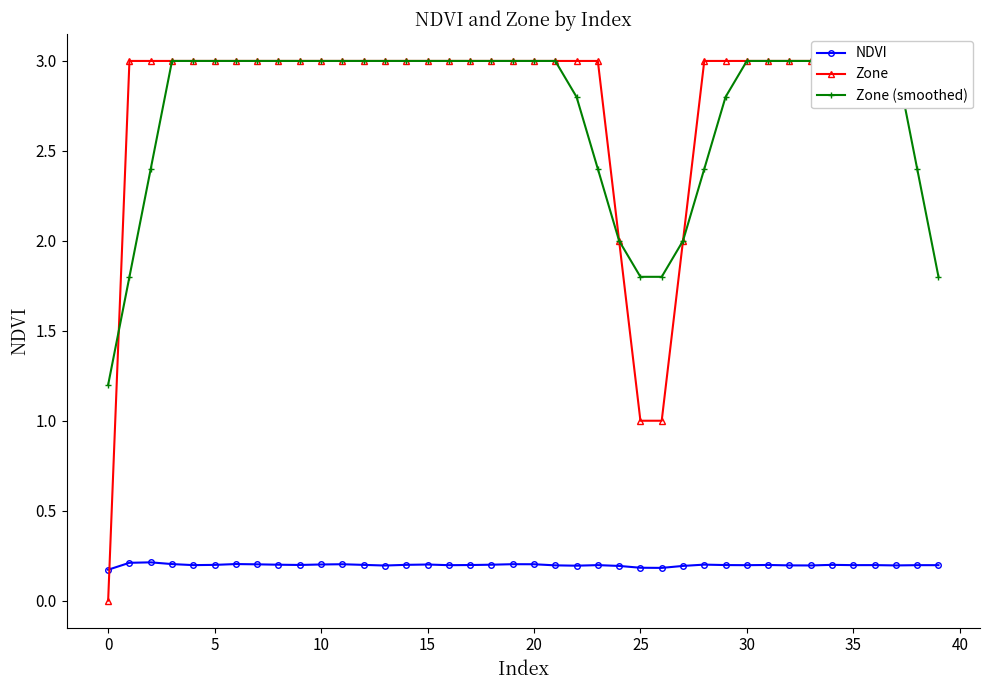

How many NDVI values are between 0 and 1?

40